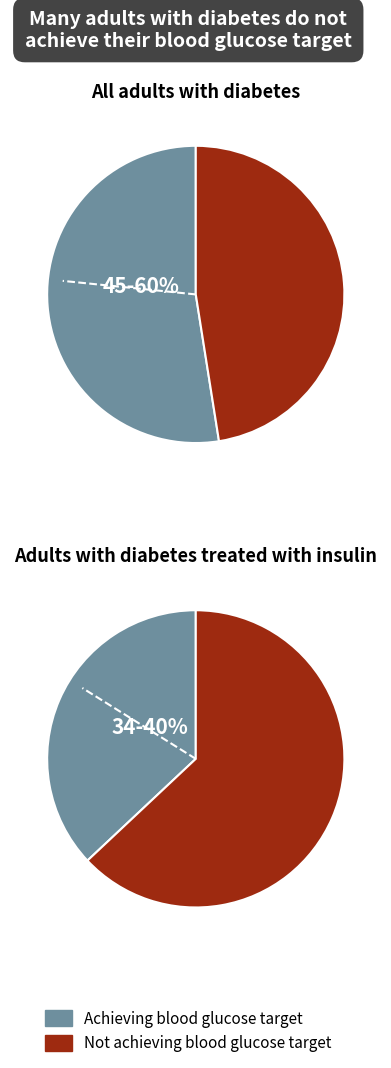

At Hour 1, list the series in order from smallest to largest.

Achieving target, Not achieving target